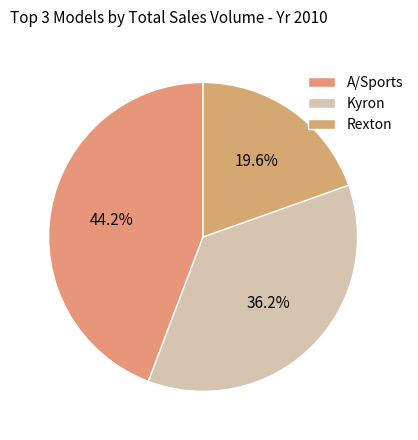

Which category has the smallest portion of the pie?

Rexton